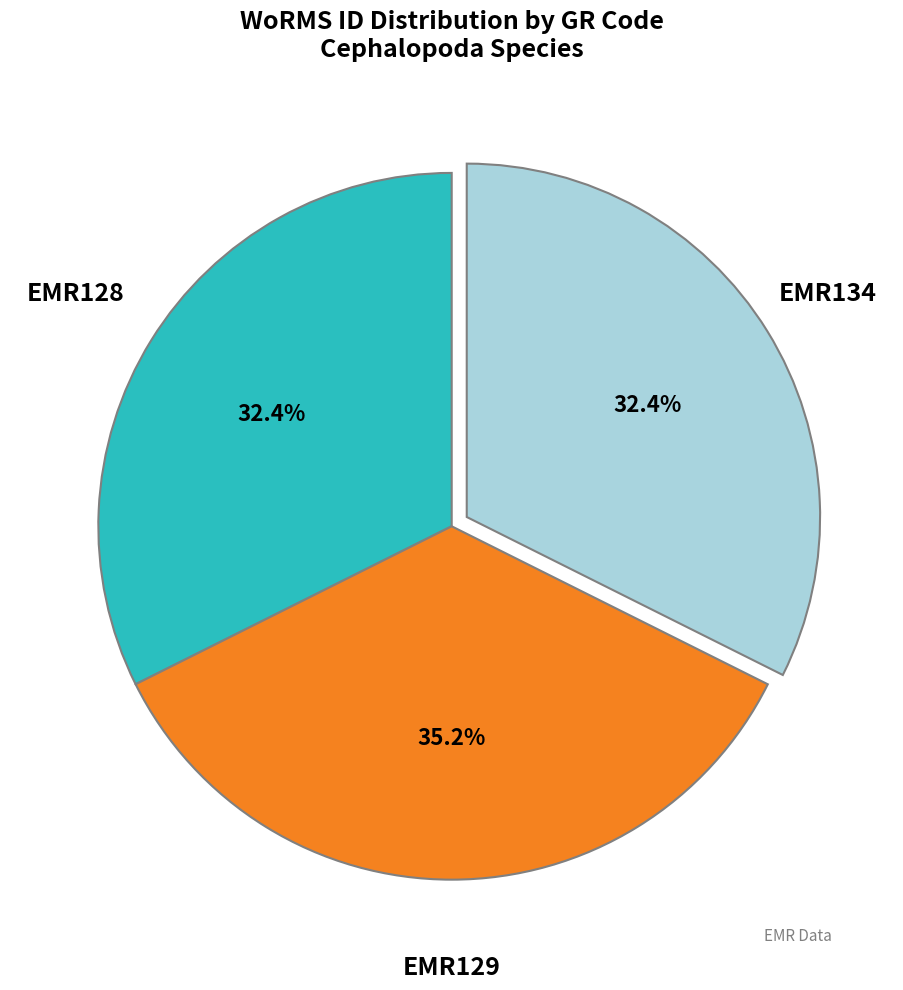

How many segments does this pie chart have?

3